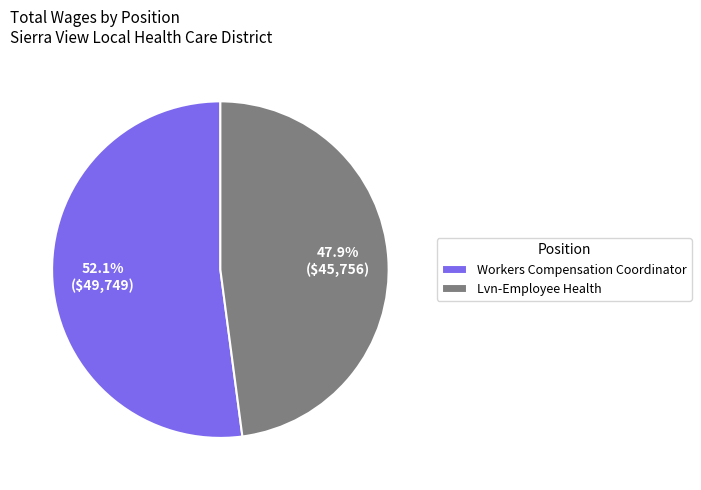

The Lvn-Employee Health slice represents 58% of the pie. True or false?

False